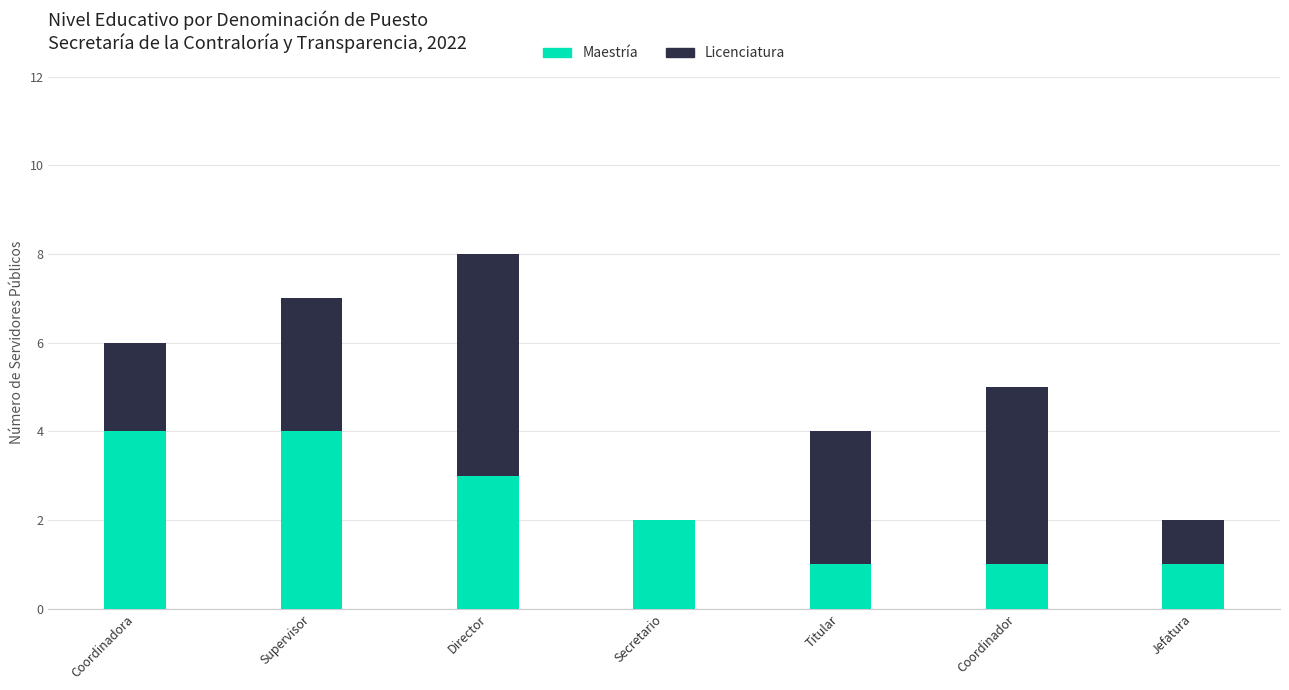

Reading left to right, transcribe the values for Maestría.

Coordinadora=4	Supervisor=4	Director=3	Secretario=2	Titular=1	Coordinador=1	Jefatura=1